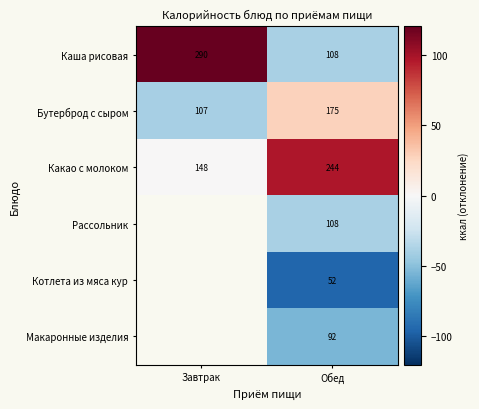

Rank the categories by Каша рисовая value from highest to lowest.

Завтрак, Обед